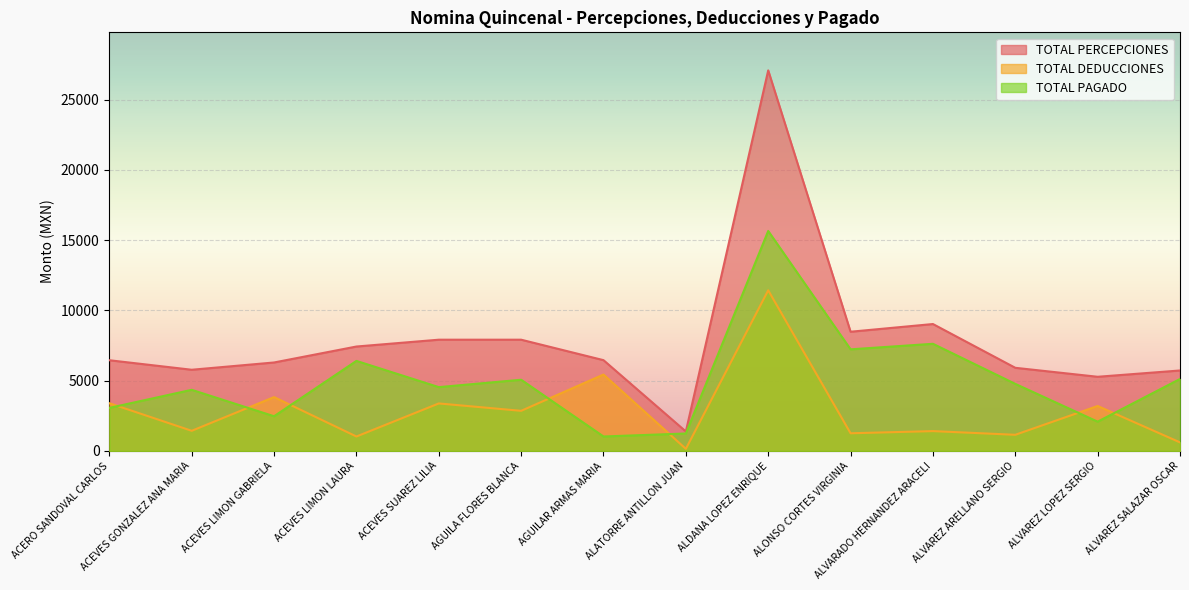

What are all the series names shown in the legend?

TOTAL PERCEPCIONES, TOTAL DEDUCCIONES, TOTAL PAGADO